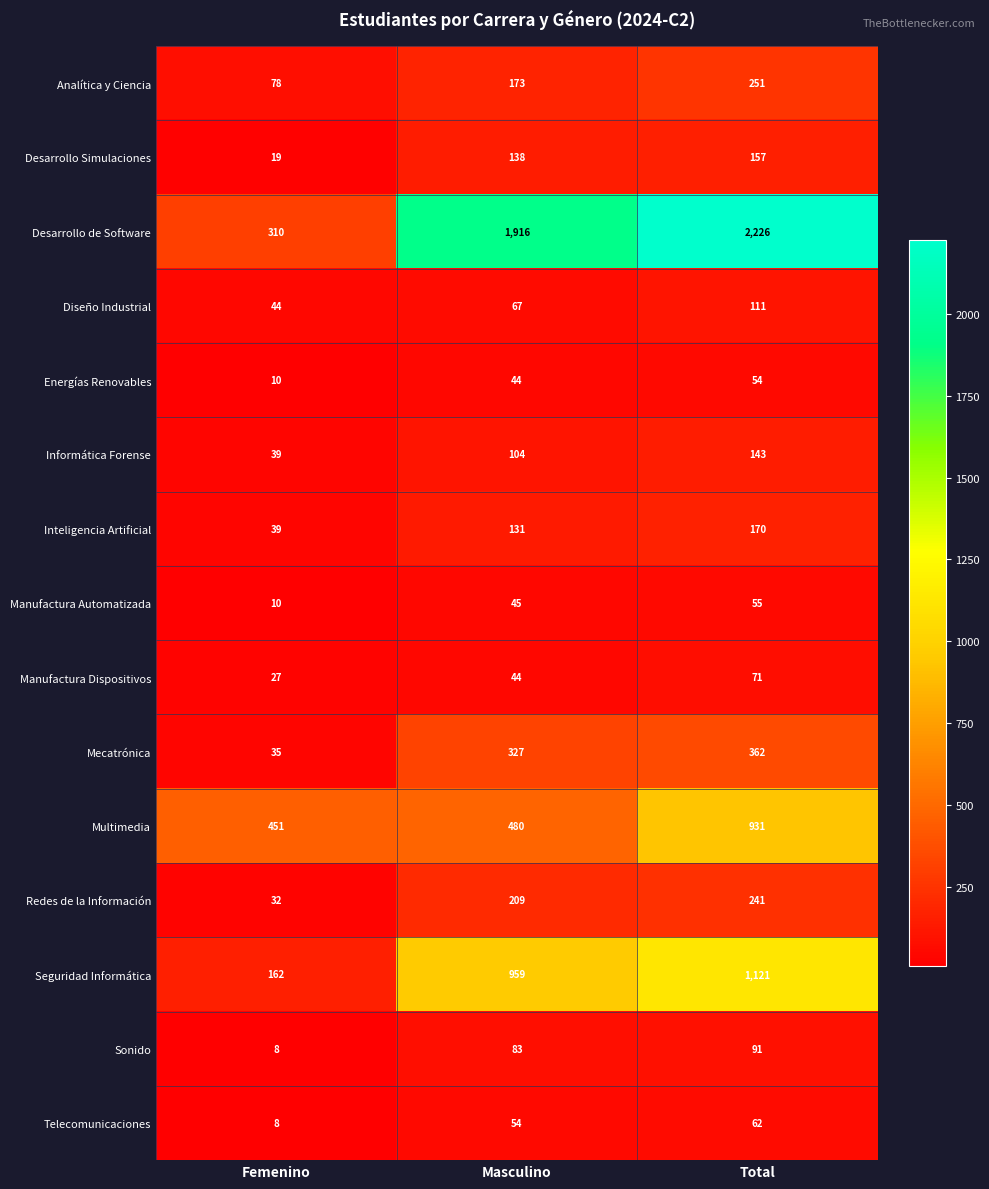

List the labels in order of Inteligencia Artificial value, largest first.

Total, Masculino, Femenino